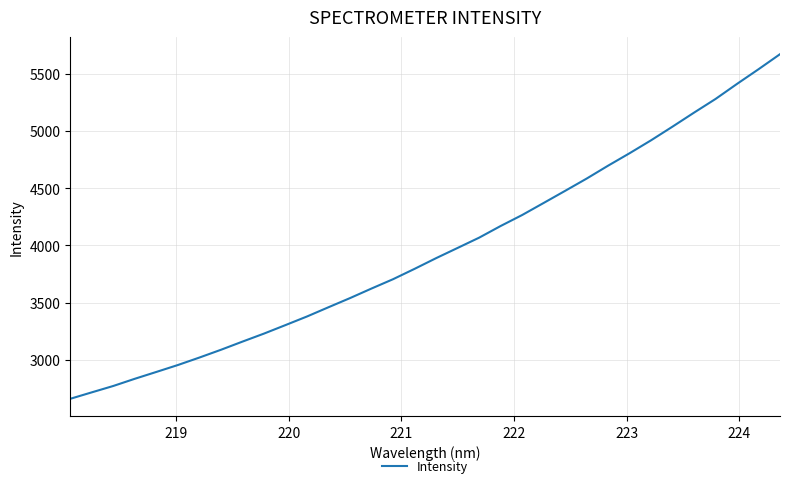

True or false: there are more than 2 points higher than both neighbors.

False